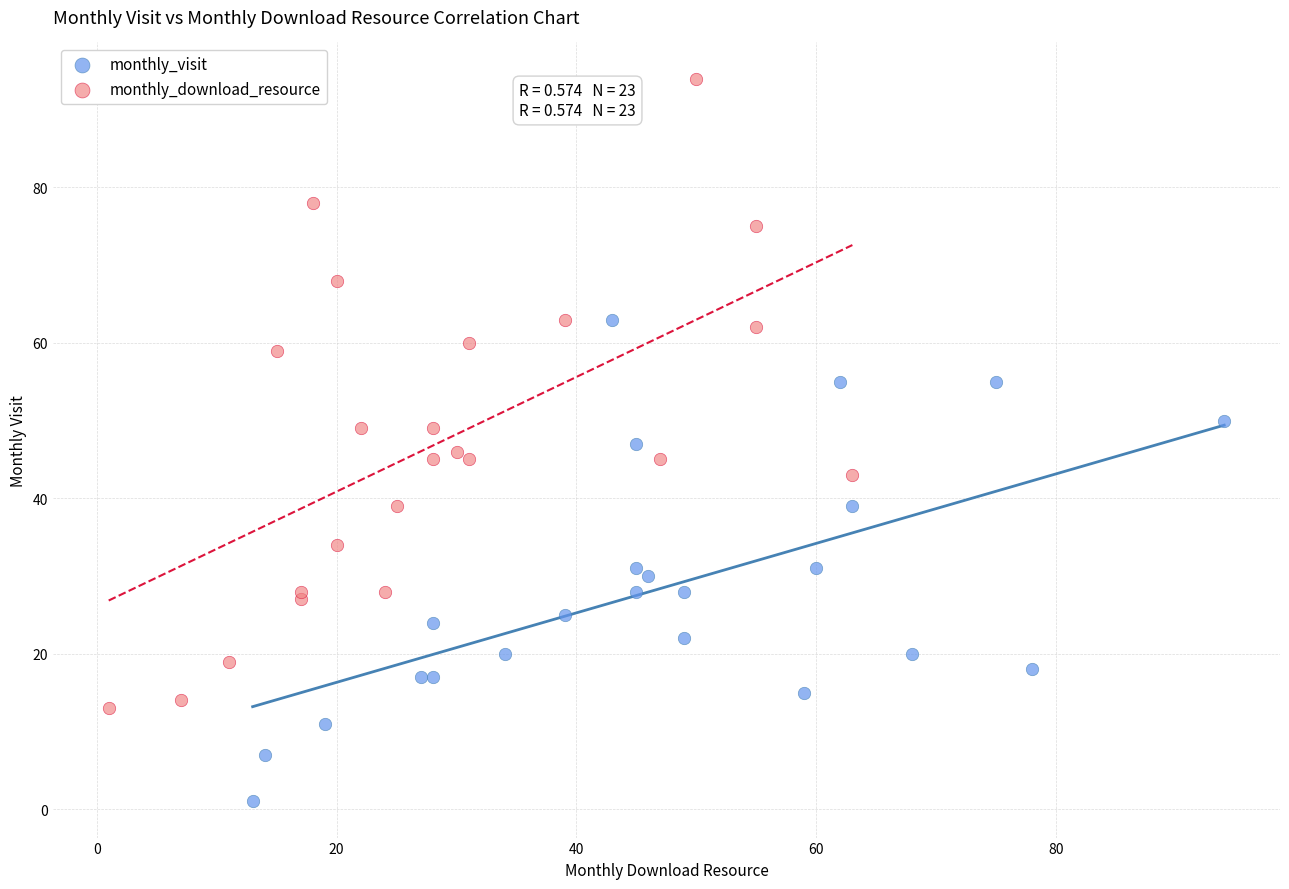

Which series has the largest Y range (max minus min)?

monthly_download_resource